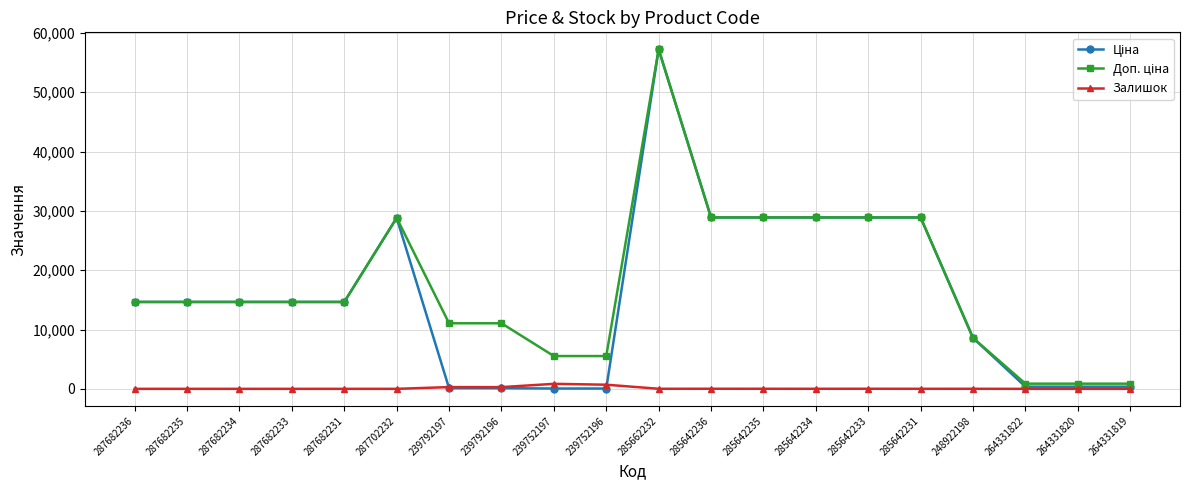

At which category is the sum across all series the highest?

285662232